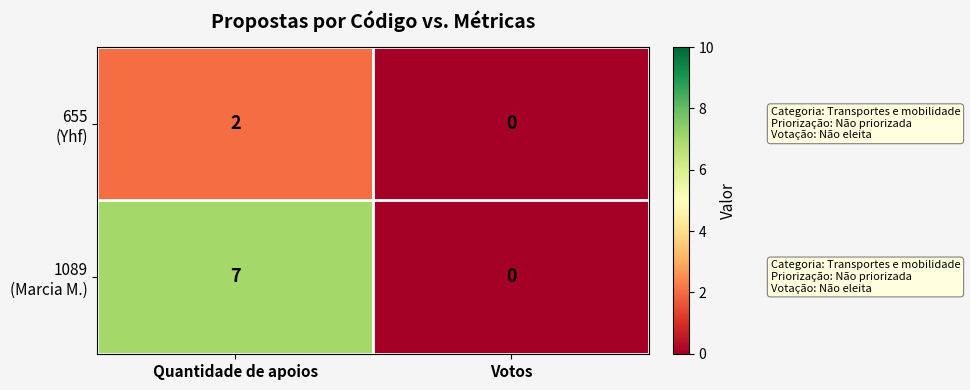

At which category is the sum across all series the highest?

Quantidade de apoios